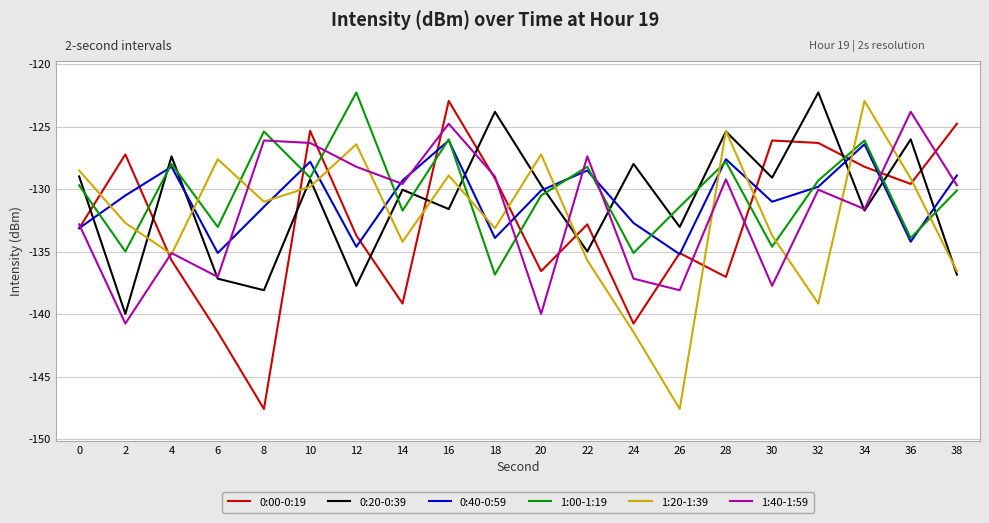

The 0:00-0:19 series shows -139.1 at 14. True or false?

True